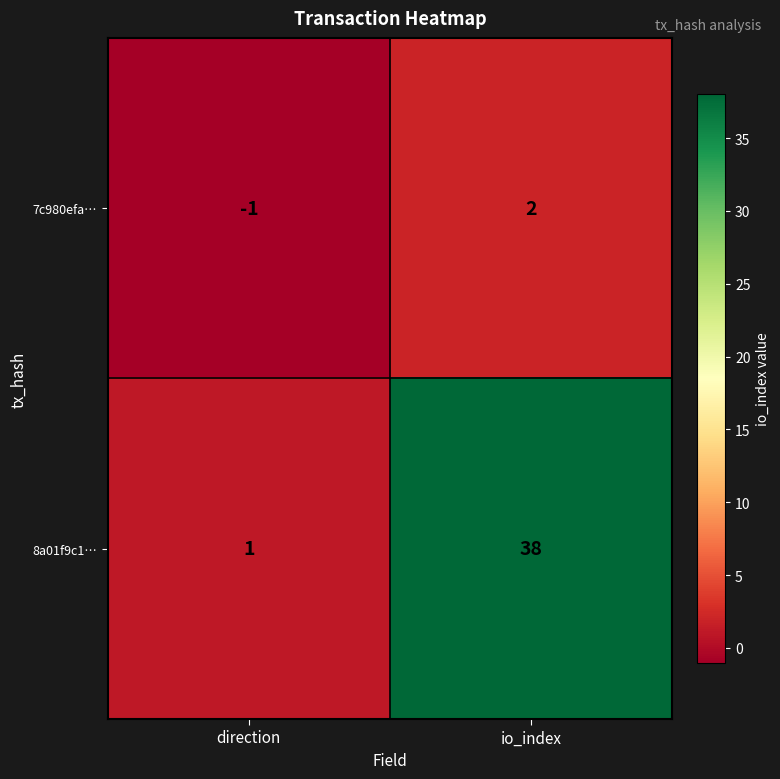

Which series has the largest range (max minus min)?

8a01f9c1…